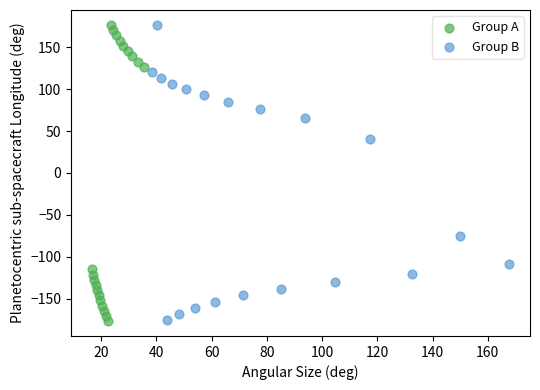

Which series has the largest Y range (max minus min)?

Group A